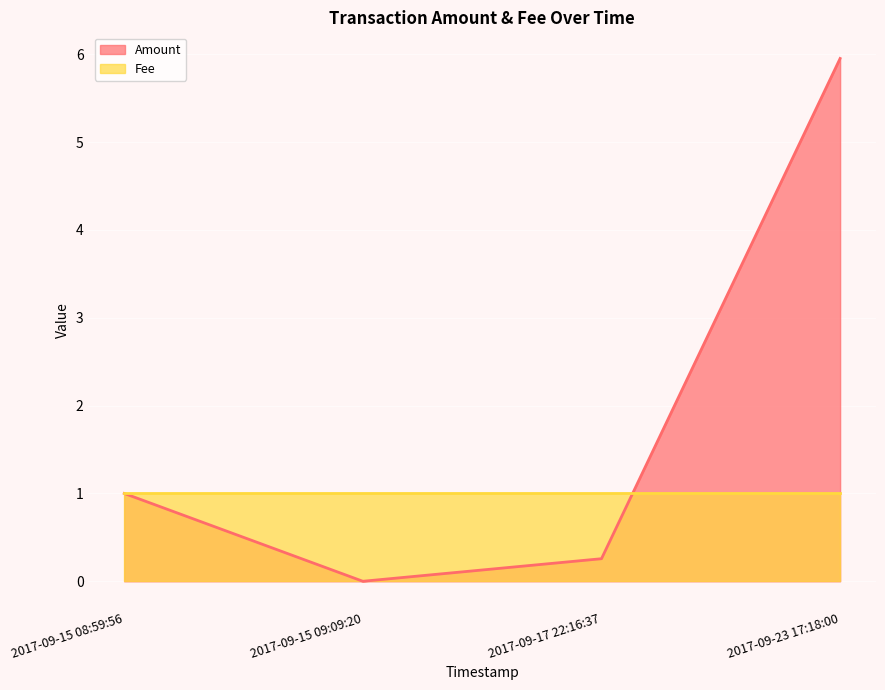

At how many categories does at least one series exceed 1?

1